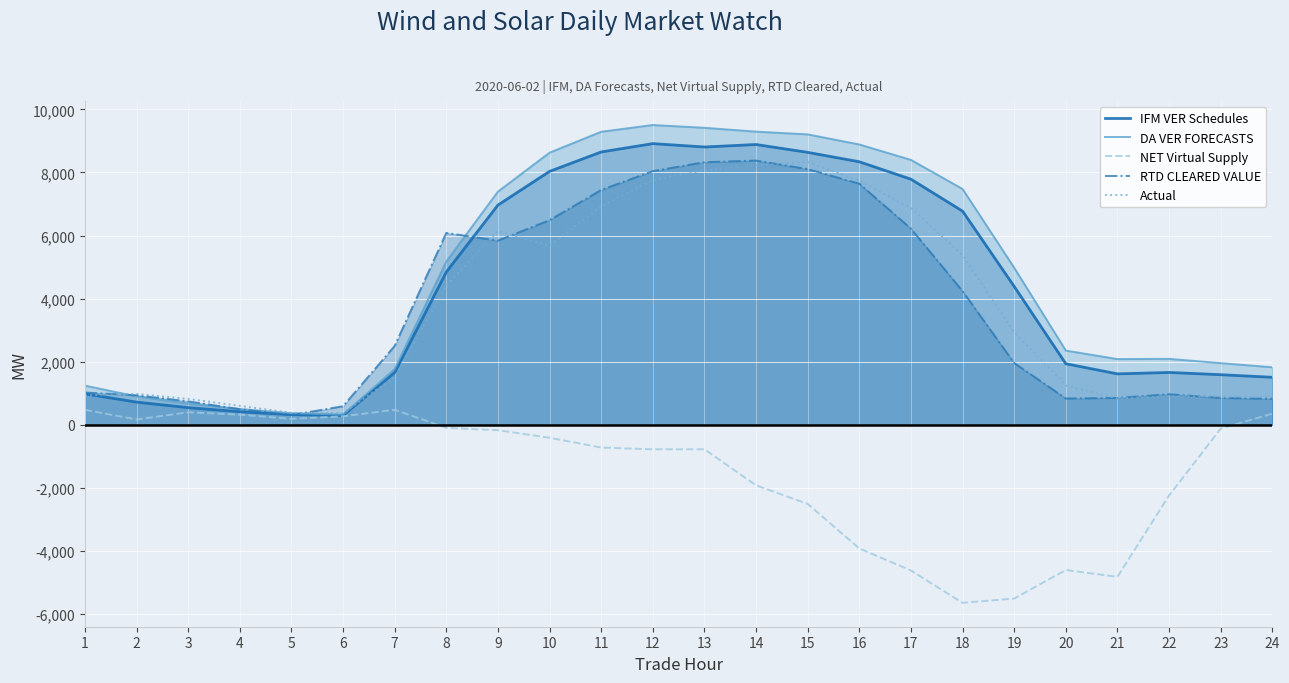

How many lines are shown in the chart?

5